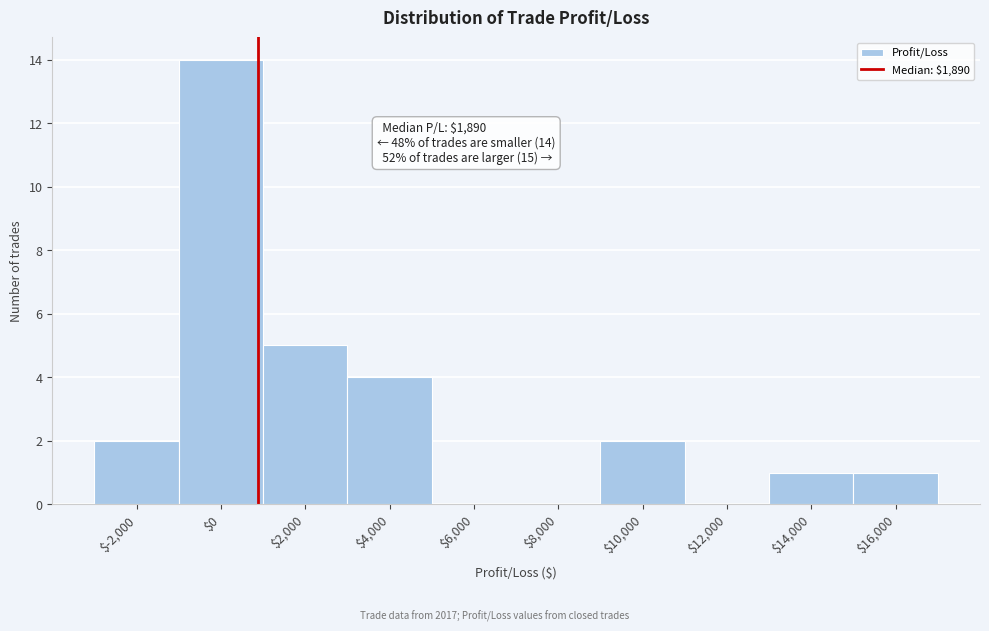

True or false: the data shows 2 at $10,000.

True